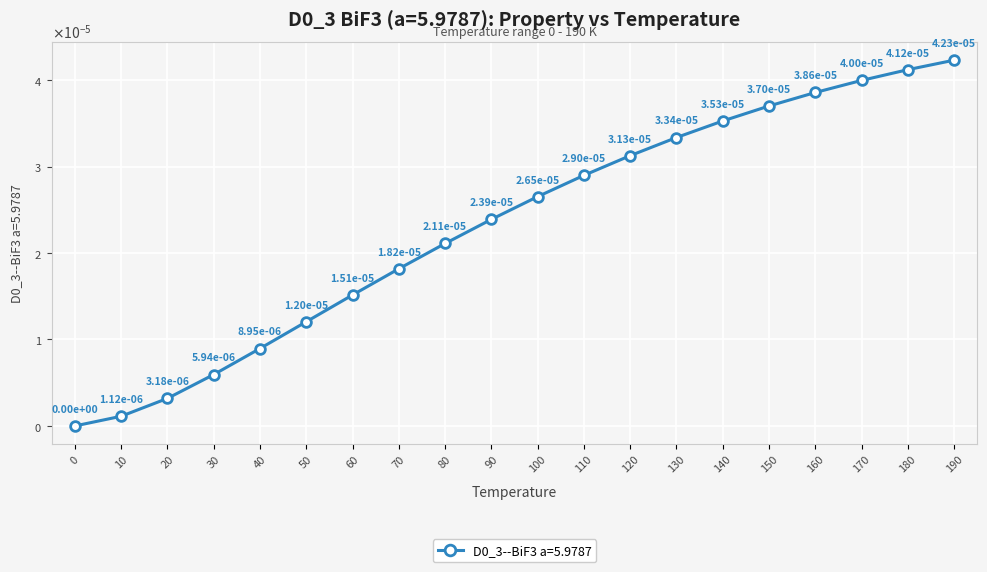

Is this an area chart (filled region under the line)?

No